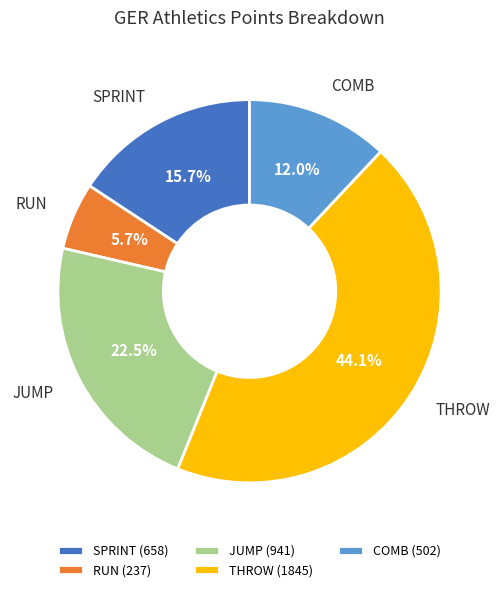

True or false: COMB accounts for 1% of the total.

False